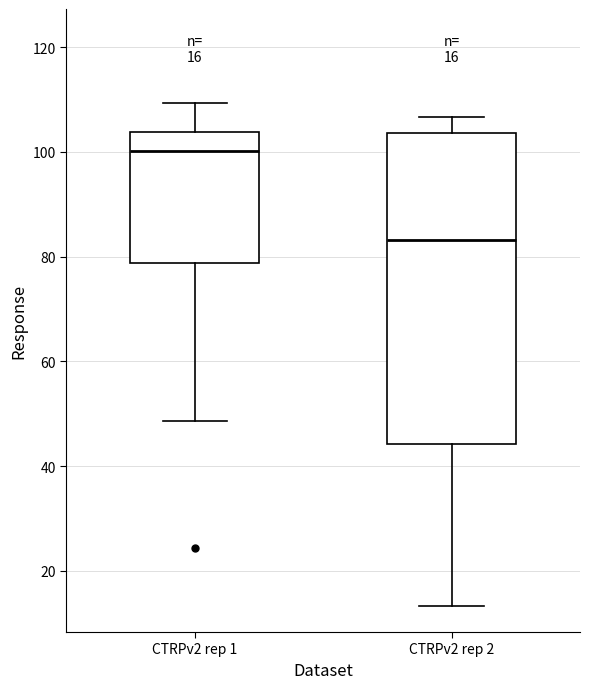

Comparing the boxes themselves (not the whiskers), which one is the tallest?

CTRPv2 rep 2